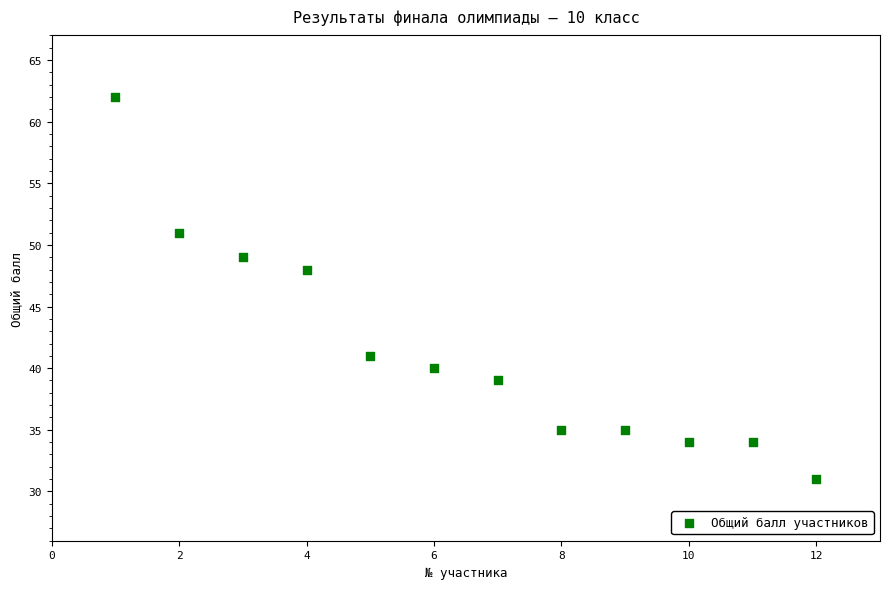

What Y value in the scatter plot is closest to 46?

48